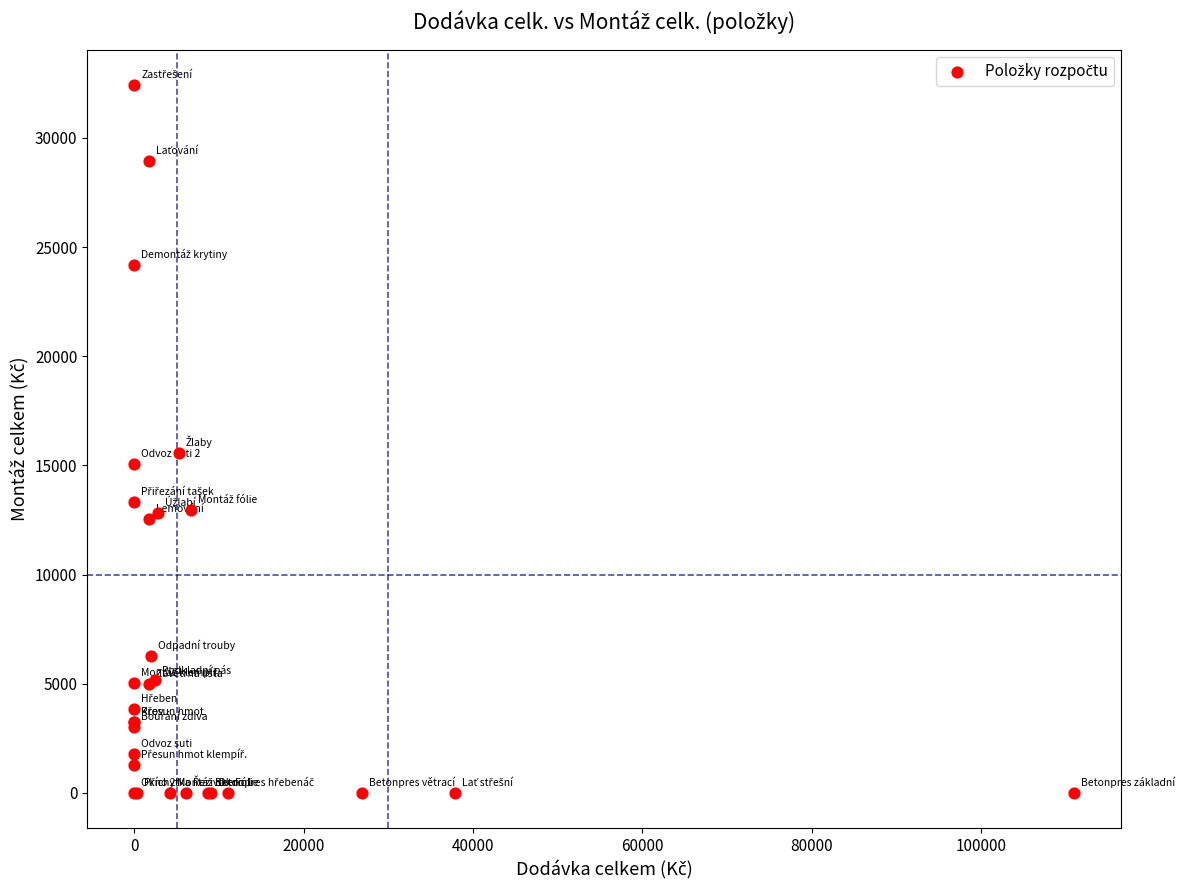

What Y value in the scatter plot is closest to 16212?

15569.4